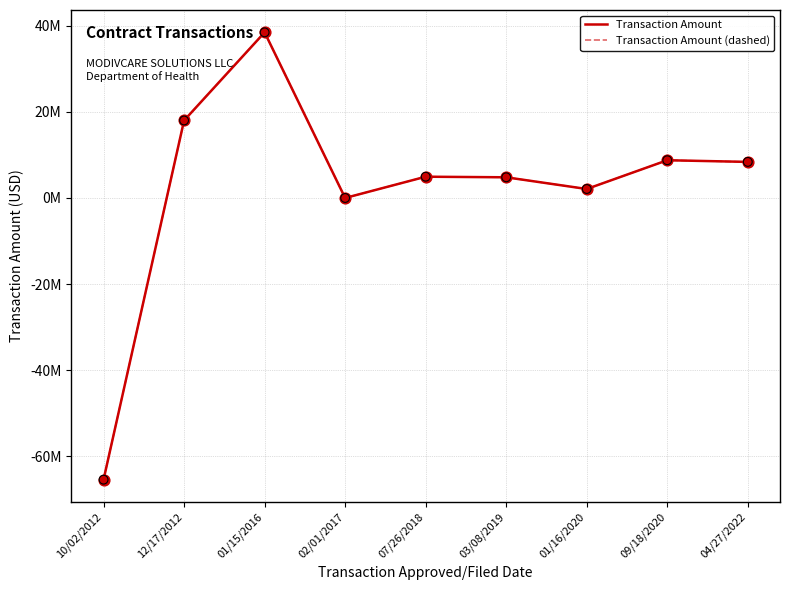

Does the chart have visible grid lines?

Yes